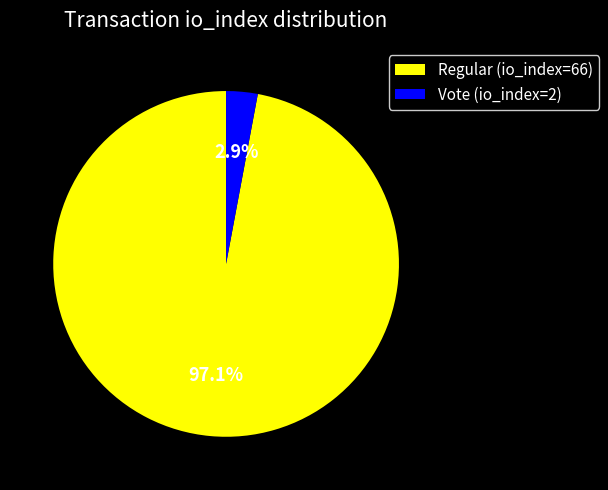

Between Vote (io_index=2) and Regular (io_index=66), which is larger?

Regular (io_index=66)